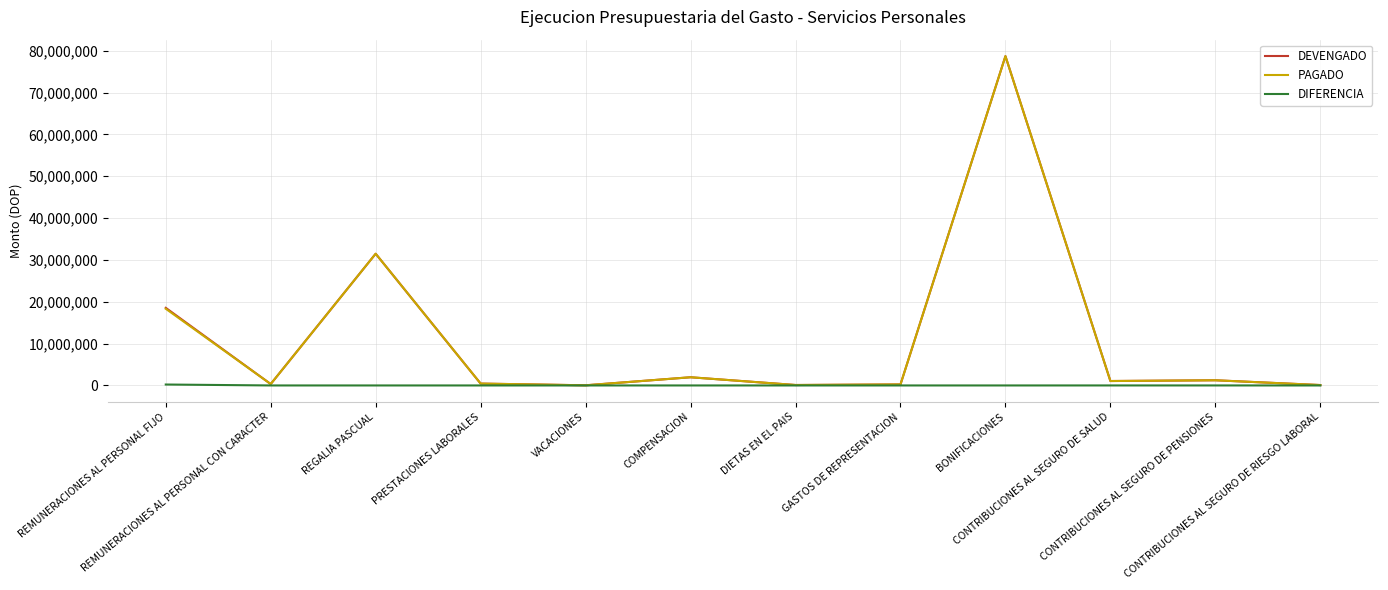

How many values in the DIFERENCIA series exceed 0?

3